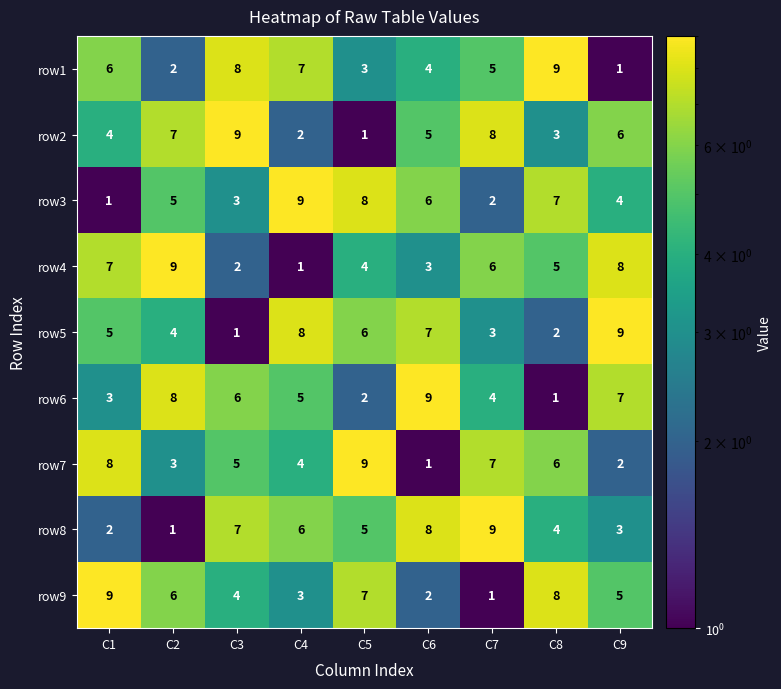

What is the sum of all row3 values?

45